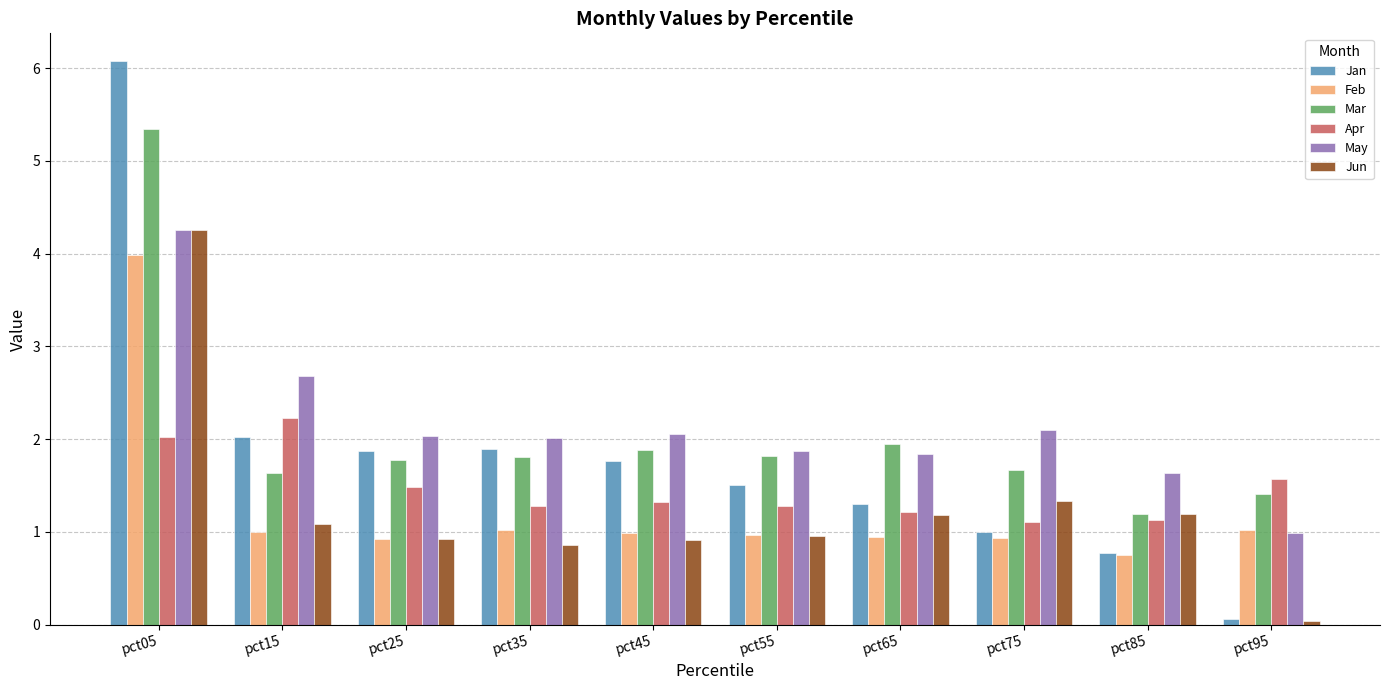

Is it true that Jun equals 4.3 at pct05?

True